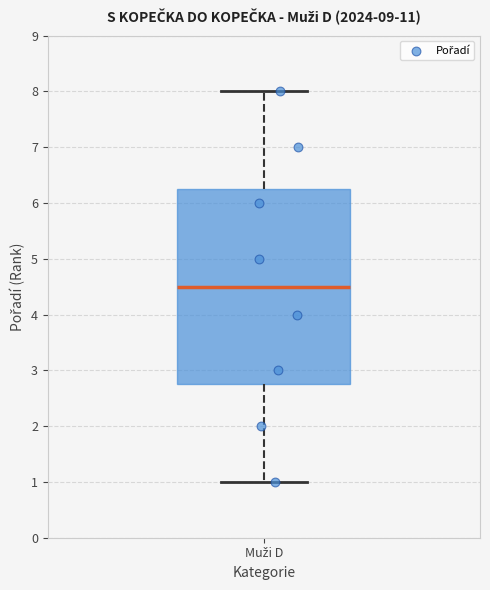

Where is the lower edge of the box for Muži D on the y-axis? The values are not printed on the chart, so give them approximately, as read against the axis.

2.8